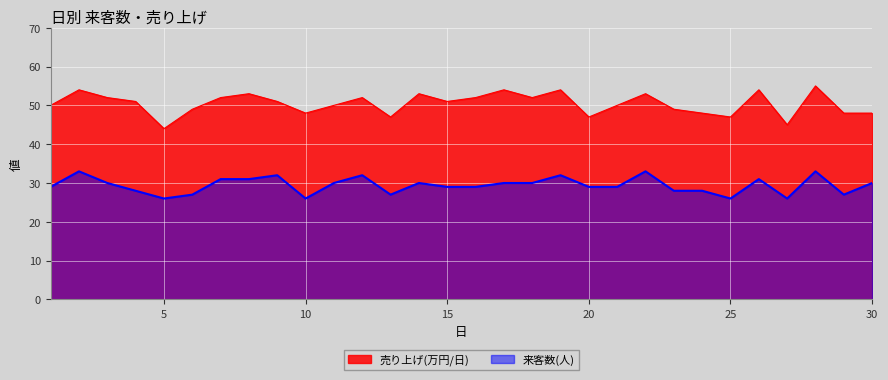

List the labels in order of 売り上げ(万円/日) value, largest first.

28, 2, 17, 19, 26, 8, 14, 22, 3, 7, 12, 16, 18, 4, 9, 15, 1, 11, 21, 6, 23, 10, 24, 29, 30, 13, 20, 25, 27, 5